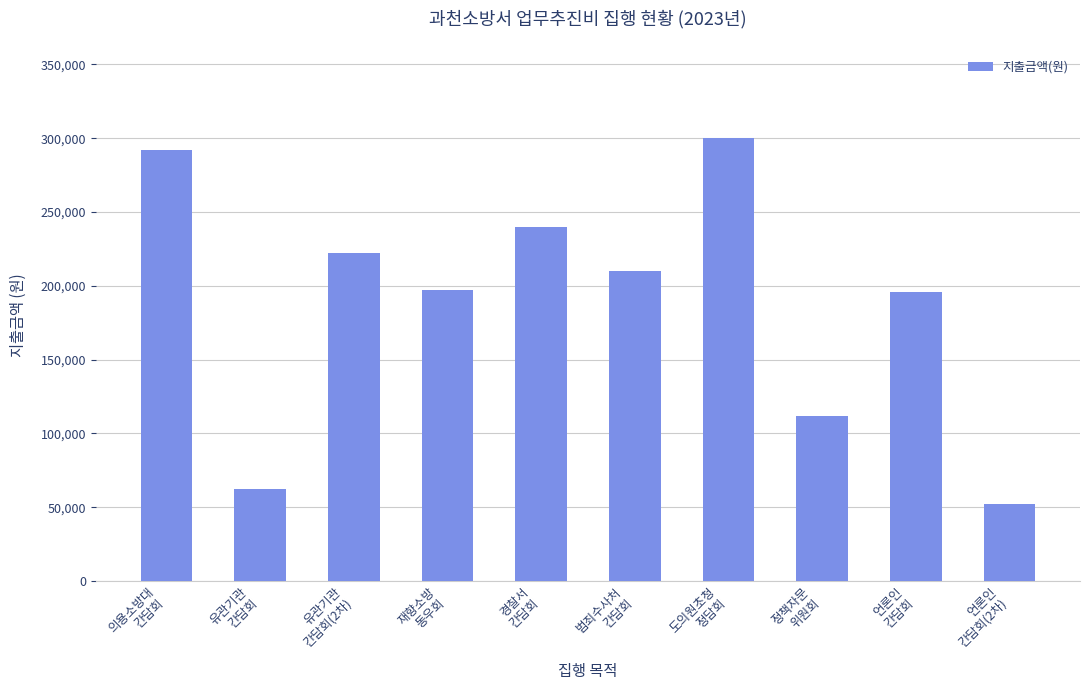

What is the minimum value shown in the chart?

52200